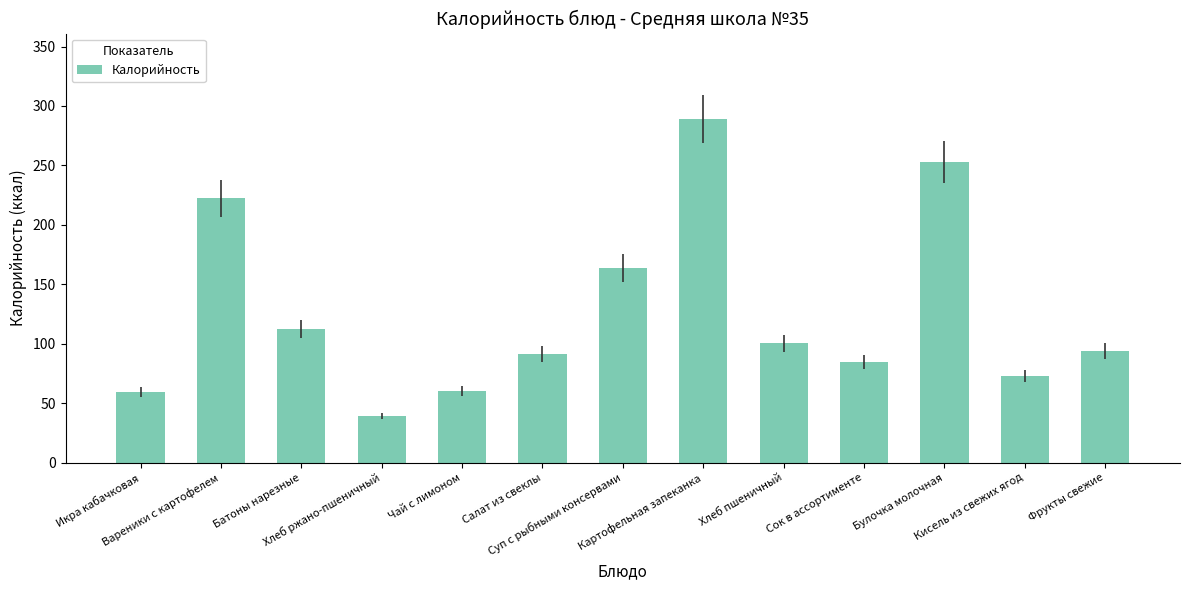

Which has a higher value, Батоны нарезные or Фрукты свежие?

Батоны нарезные